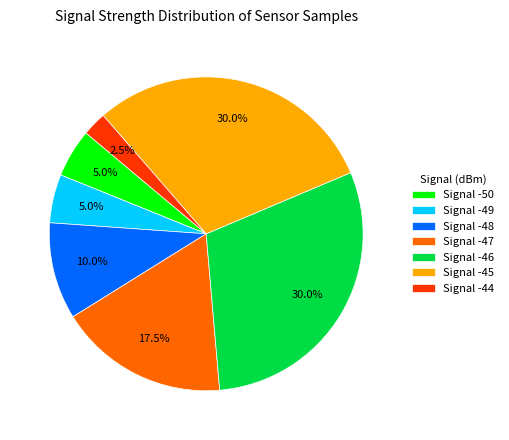

Does Signal -44 represent more than half of the total?

No